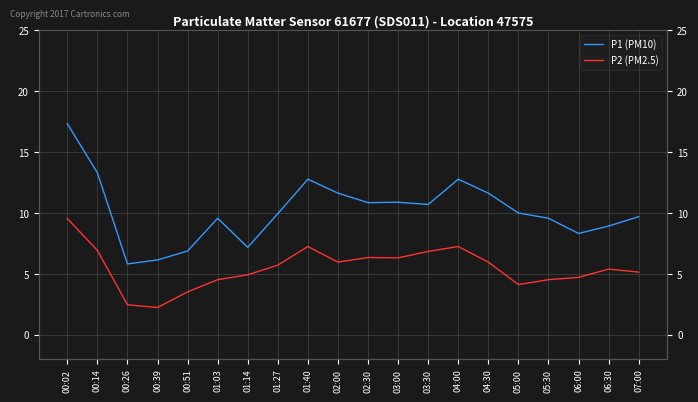

How many data points does each series have?

20